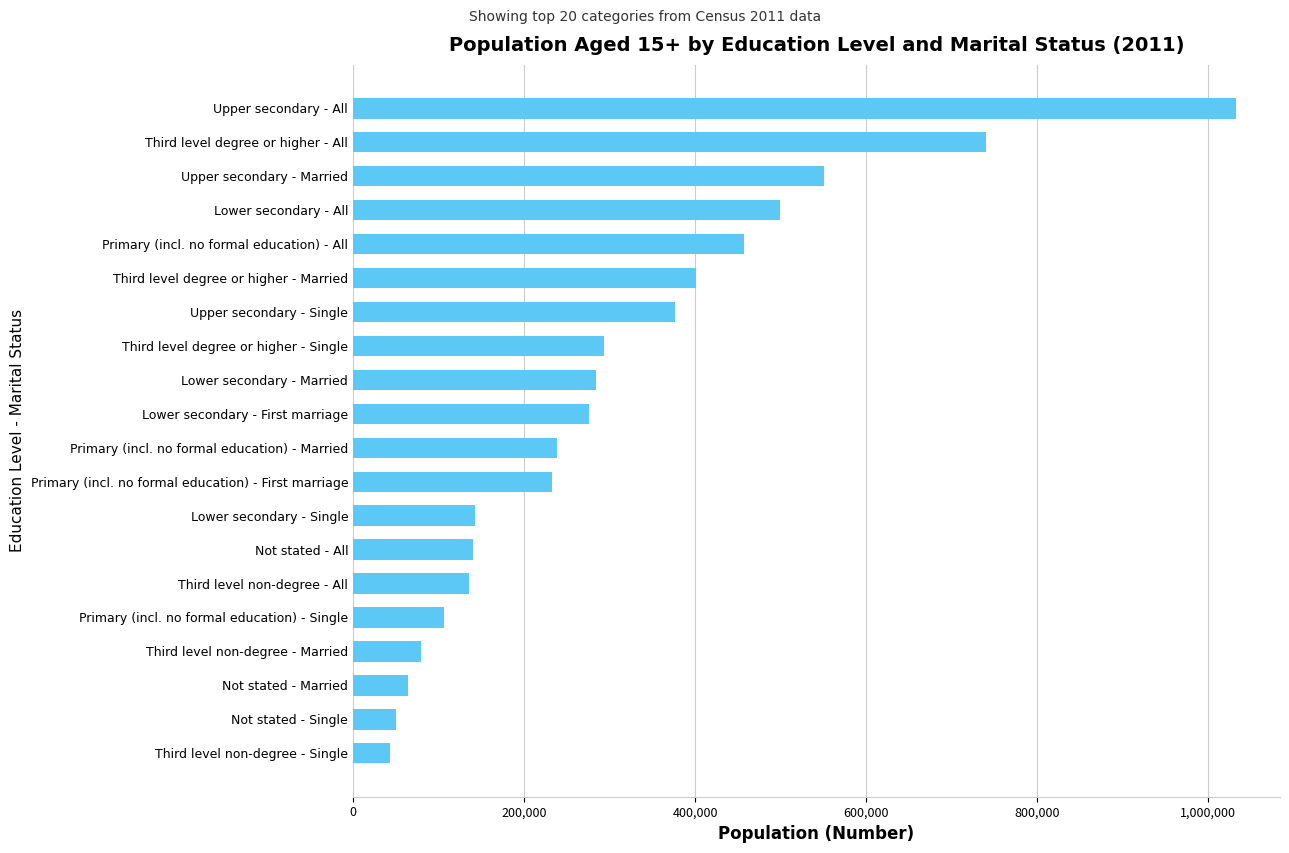

Read the value at Primary (incl. no formal education) - First marriage.

232444